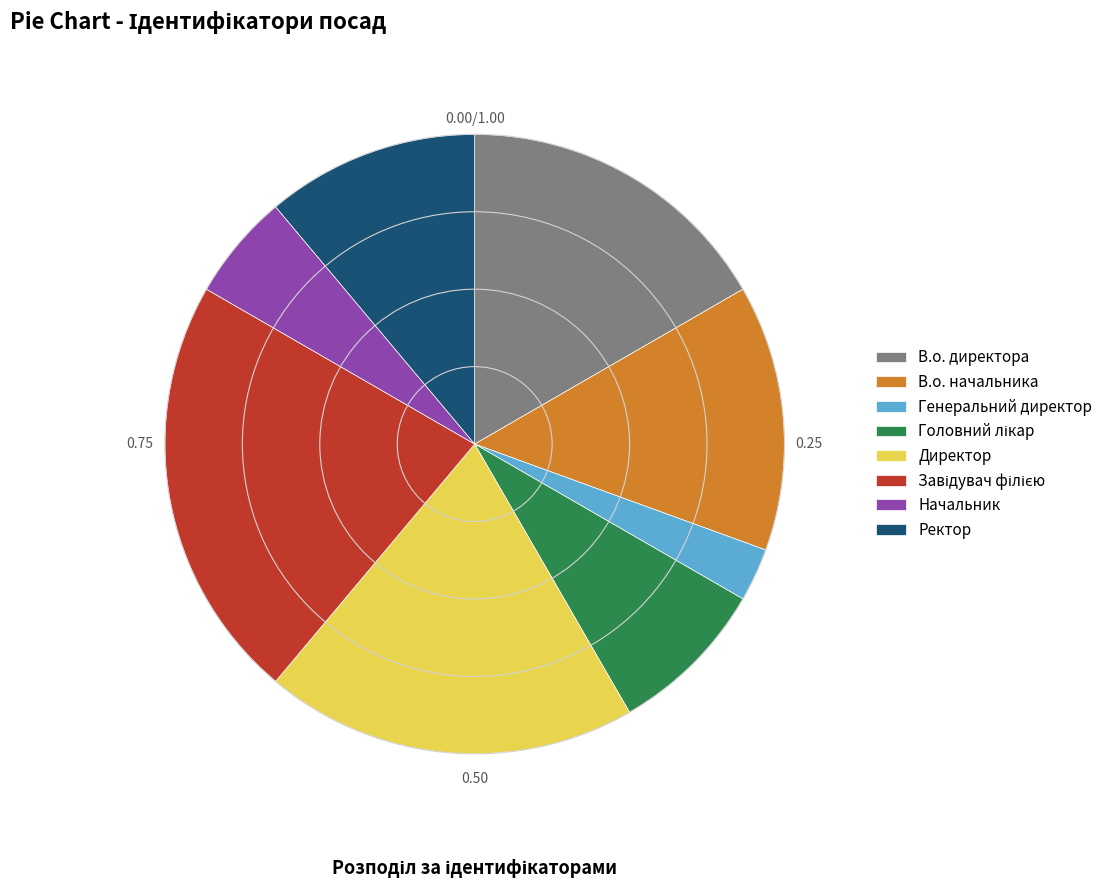

Which has a higher value, Начальник or Директор?

Директор